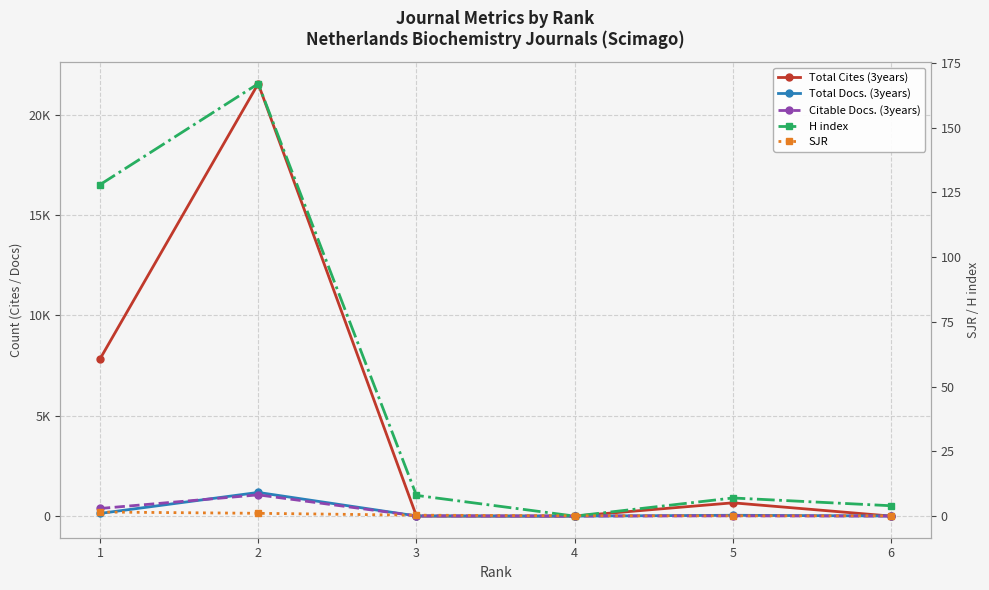

Rank the series at 1 from lowest to highest value.

SJR, H index, Total Docs. (3years), Citable Docs. (3years), Total Cites (3years)